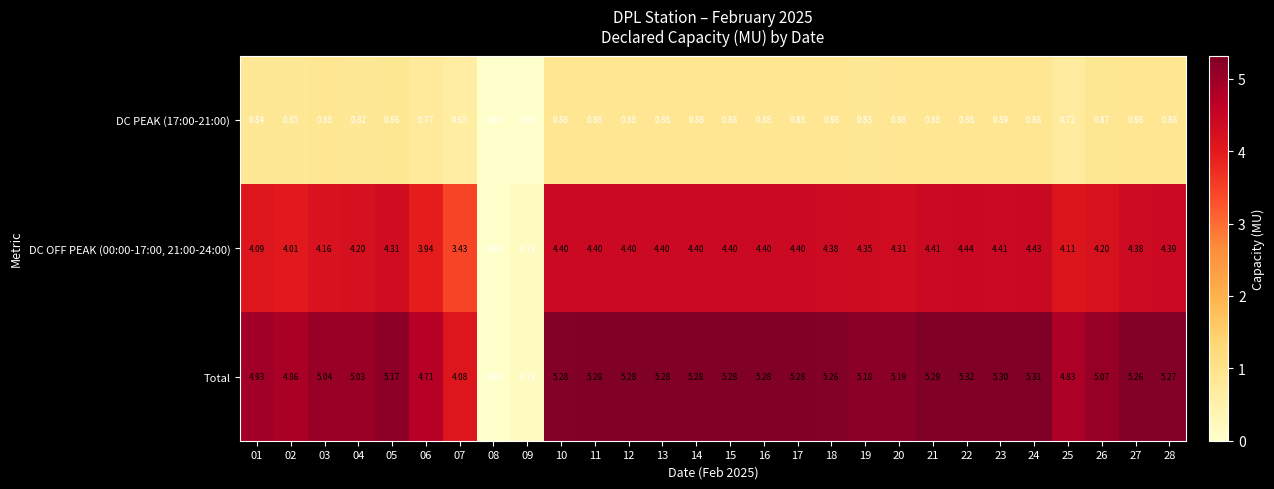

Which series changed the most between 09 and 26?

Total